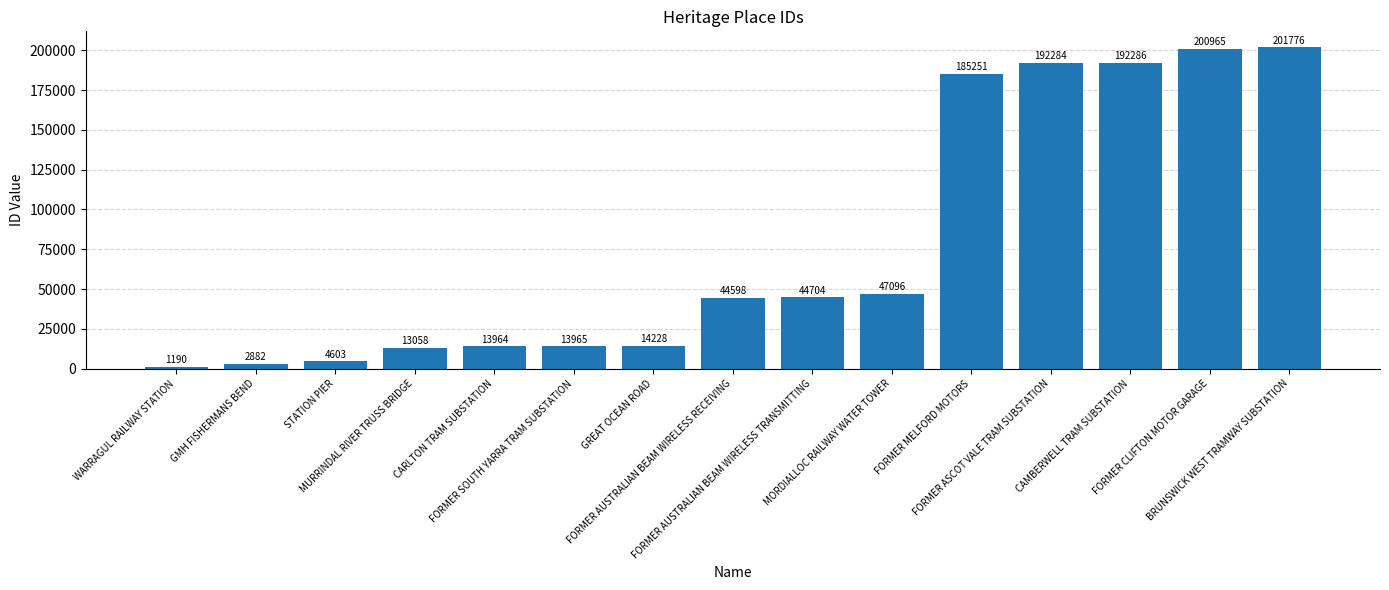

The chart shows a value of 192286 at CAMBERWELL TRAM SUBSTATION. True or false?

True